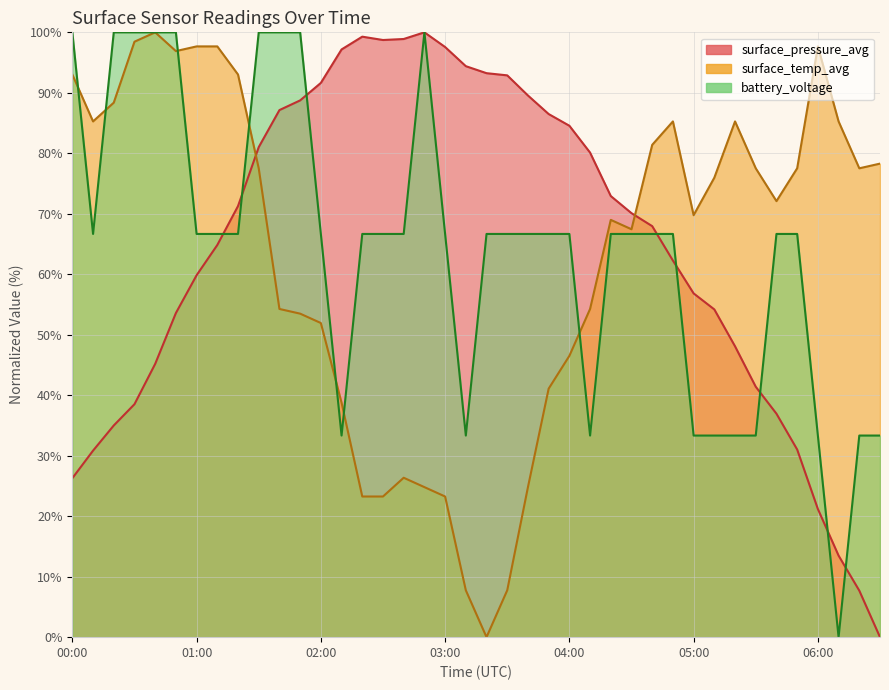

The battery_voltage series shows 66.7 at 04:30. True or false?

True